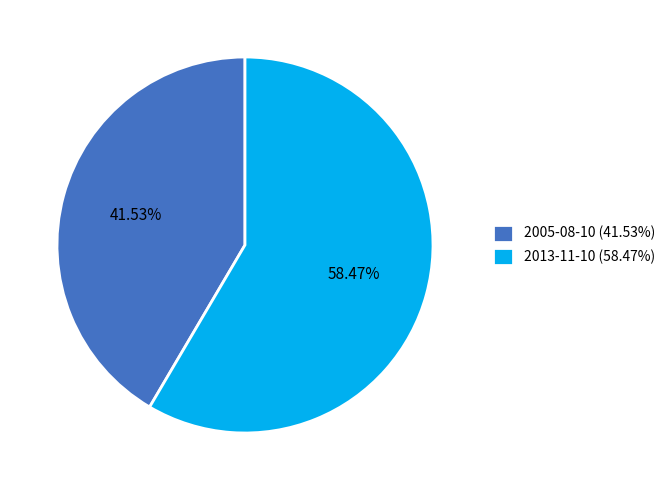

To the nearest percent, what is the difference between the largest and smallest slice percentages?

17%